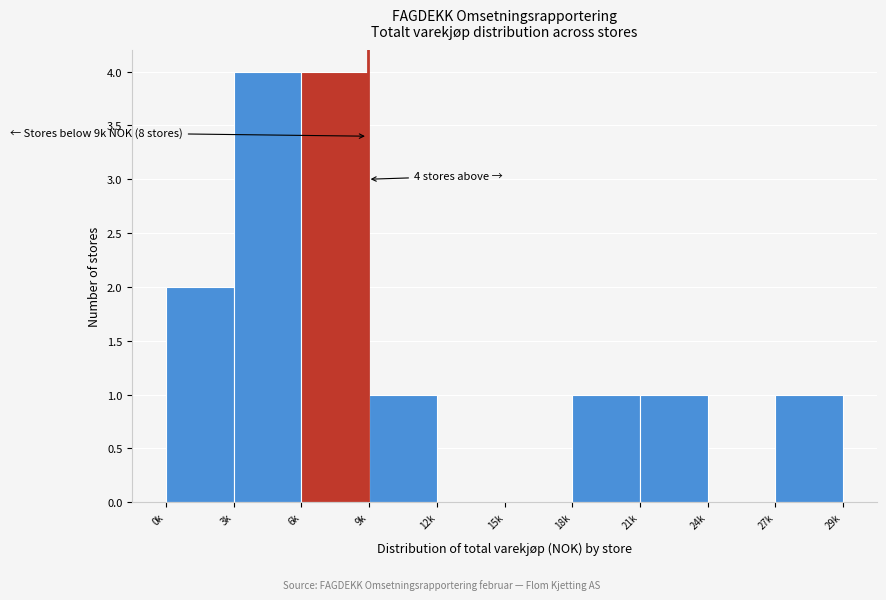

Reading left to right, extract all data points from this chart.

0k=2	3k=4	6k=4	9k=1	12k=0	15k=0	18k=1	21k=1	24k=0	29k=1